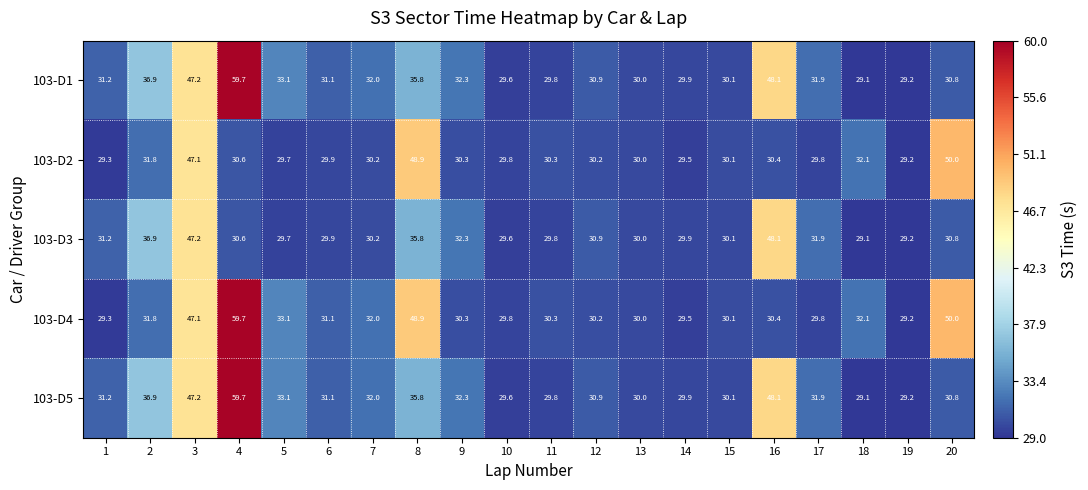

What is the sum of the 103-D4 values at 10 and 9?

60.1